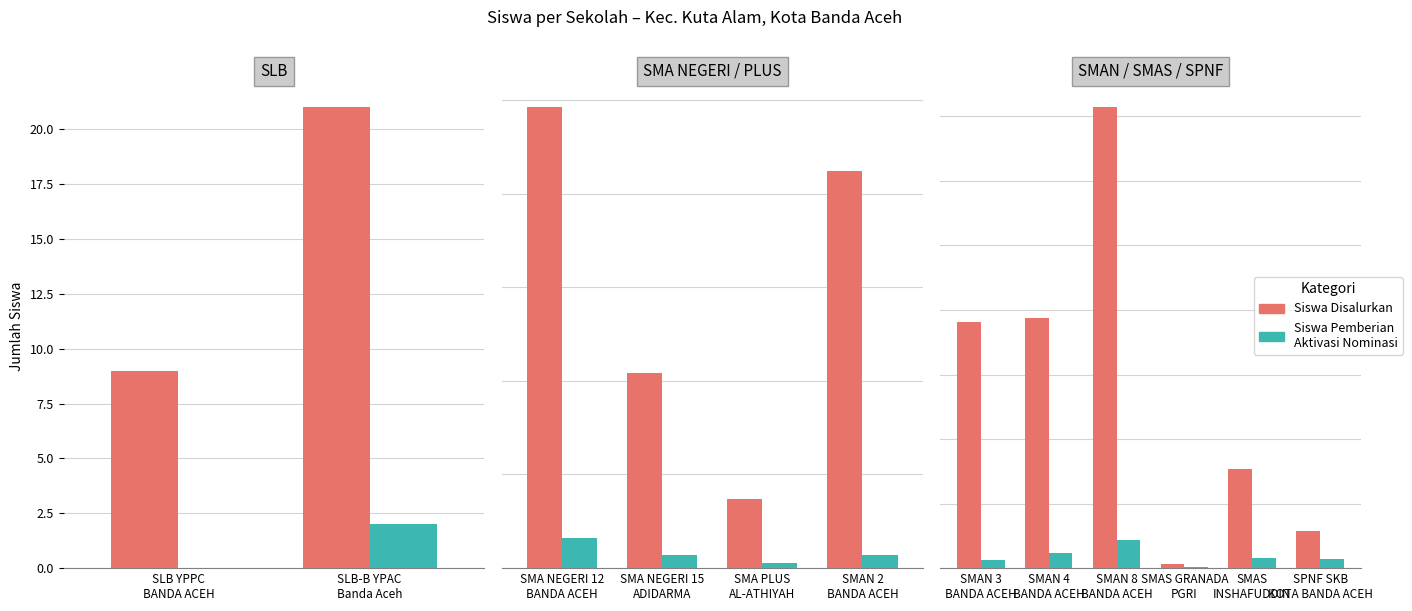

Between SPNF SKB KOTA BANDA ACEH and SMAN 4 BANDA ACEH, which is larger?

SMAN 4 BANDA ACEH